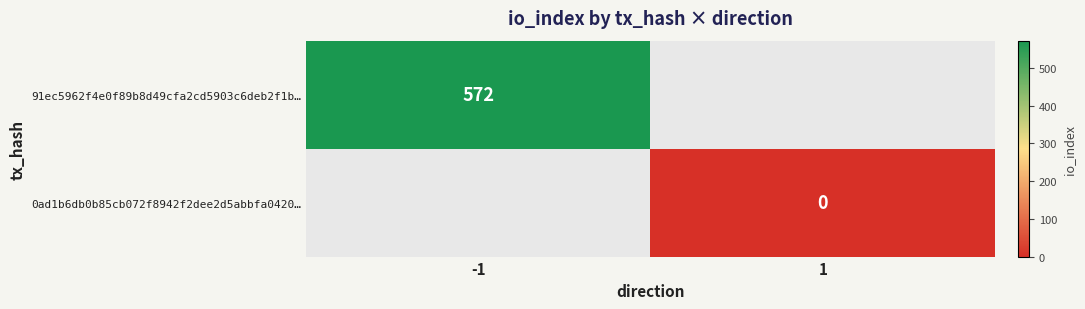

What is the maximum value for 91ec5962f4e0f89b8d49cfa2cd5903c6deb2f1b…?

572.0